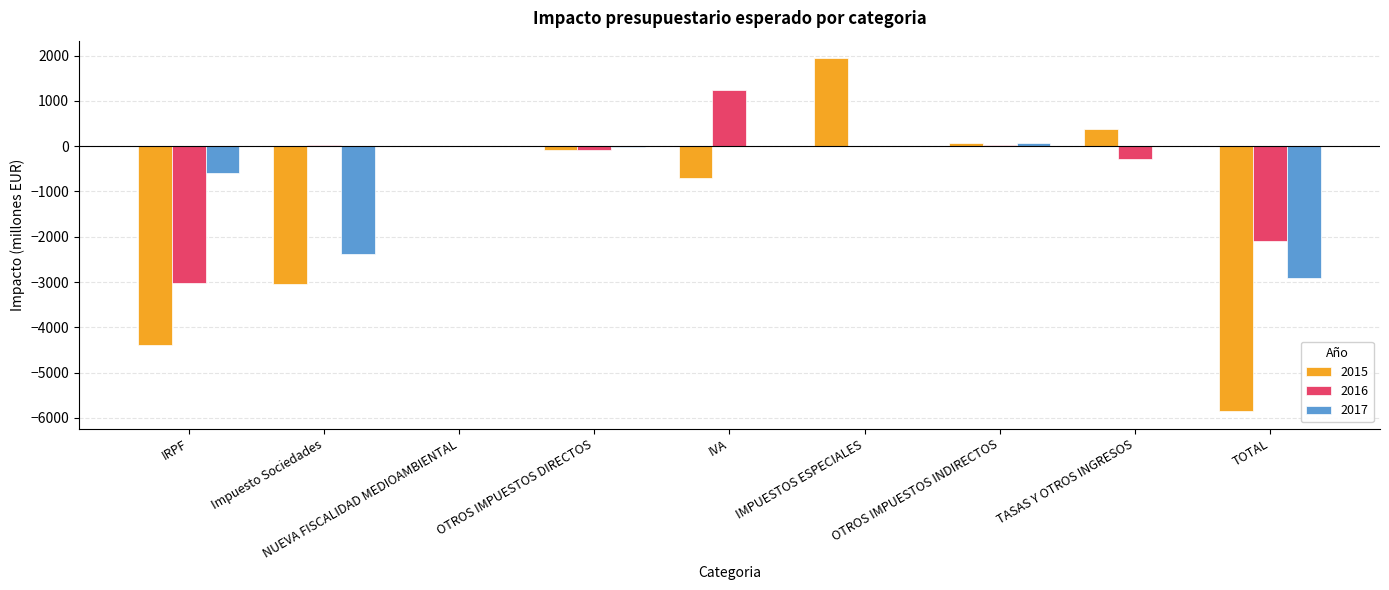

Which series changed the most between IRPF and TASAS Y OTROS INGRESOS?

2015